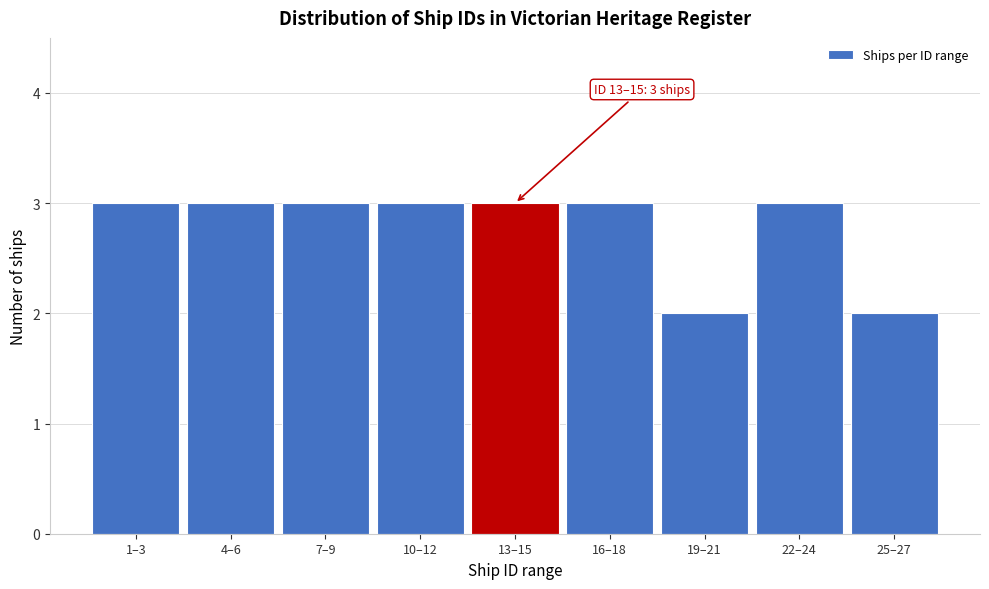

Reading left to right, transcribe all the data shown in this chart.

1–3=3	4–6=3	7–9=3	10–12=3	13–15=3	16–18=3	19–21=2	22–24=3	25–27=2